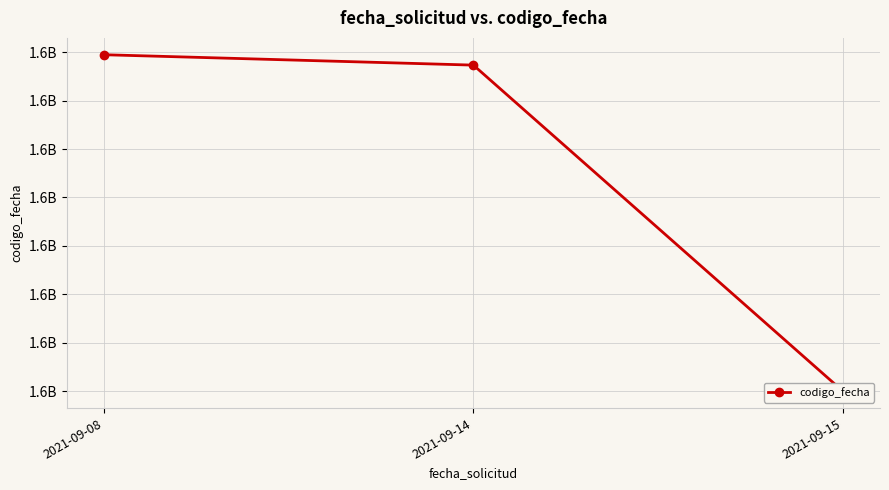

The value at 2021-09-15 is 716704075. True or false?

False